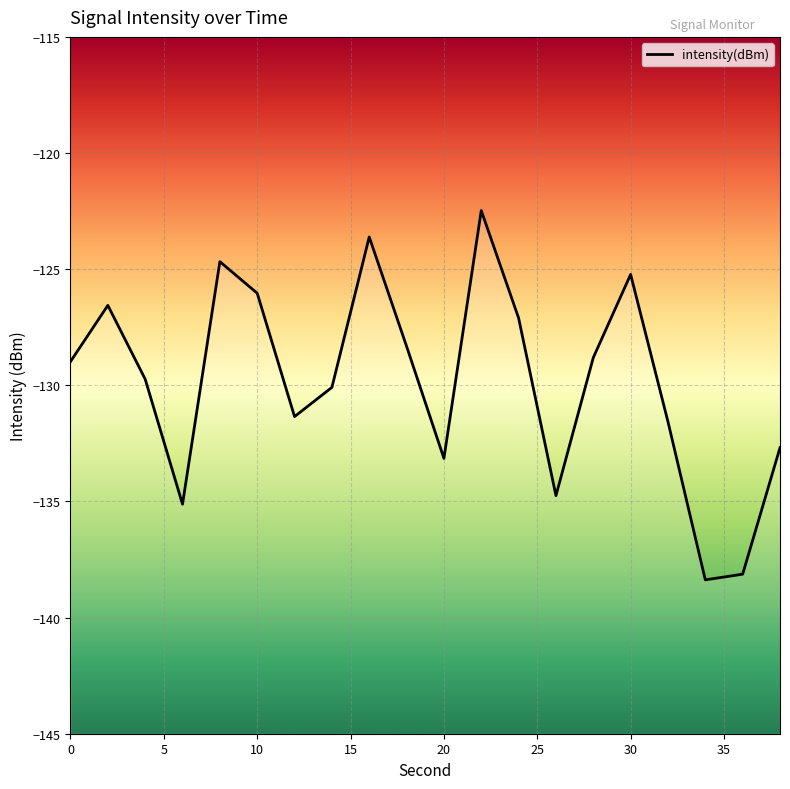

The chart shows a value of -129.0 at 0. True or false?

True